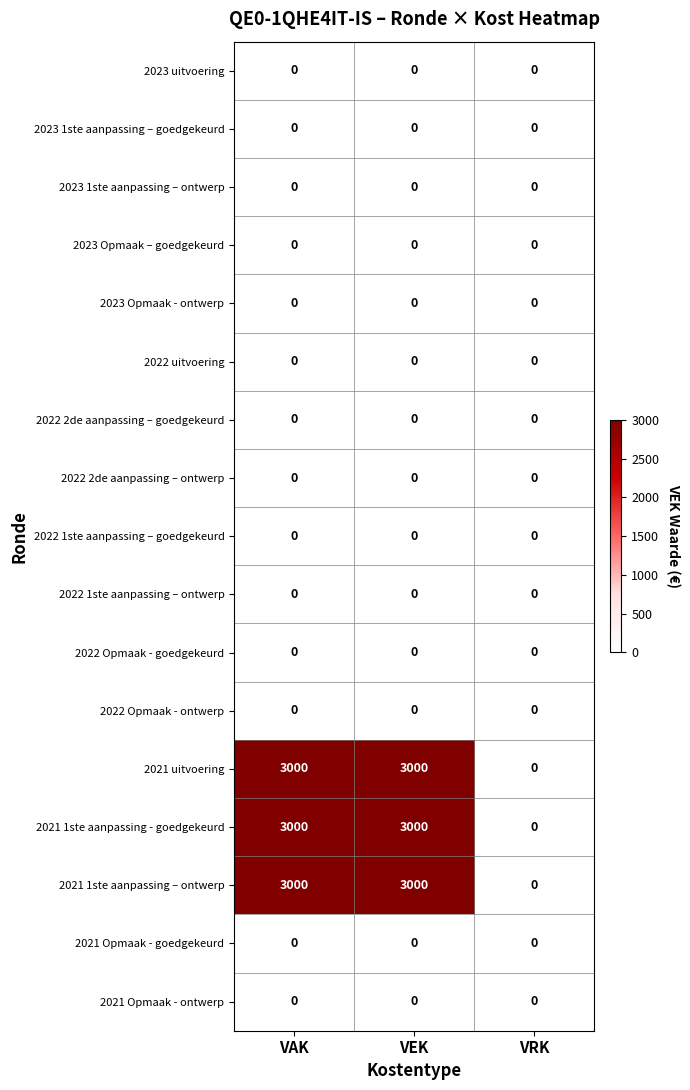

The 2021 1ste aanpassing – ontwerp series shows 3000 at VAK. True or false?

True